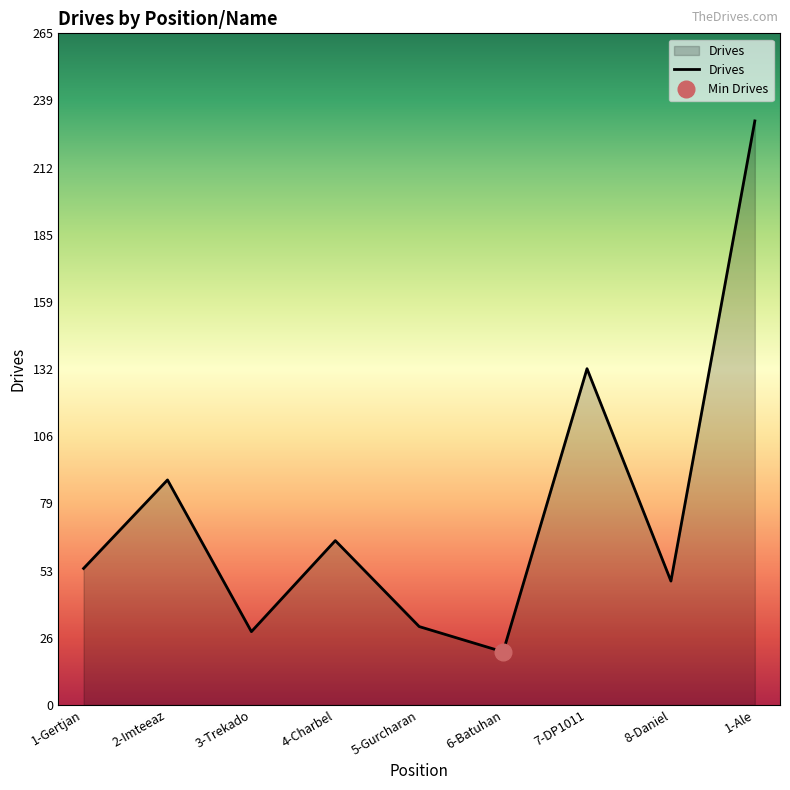

What is the difference between the maximum and minimum values?

210